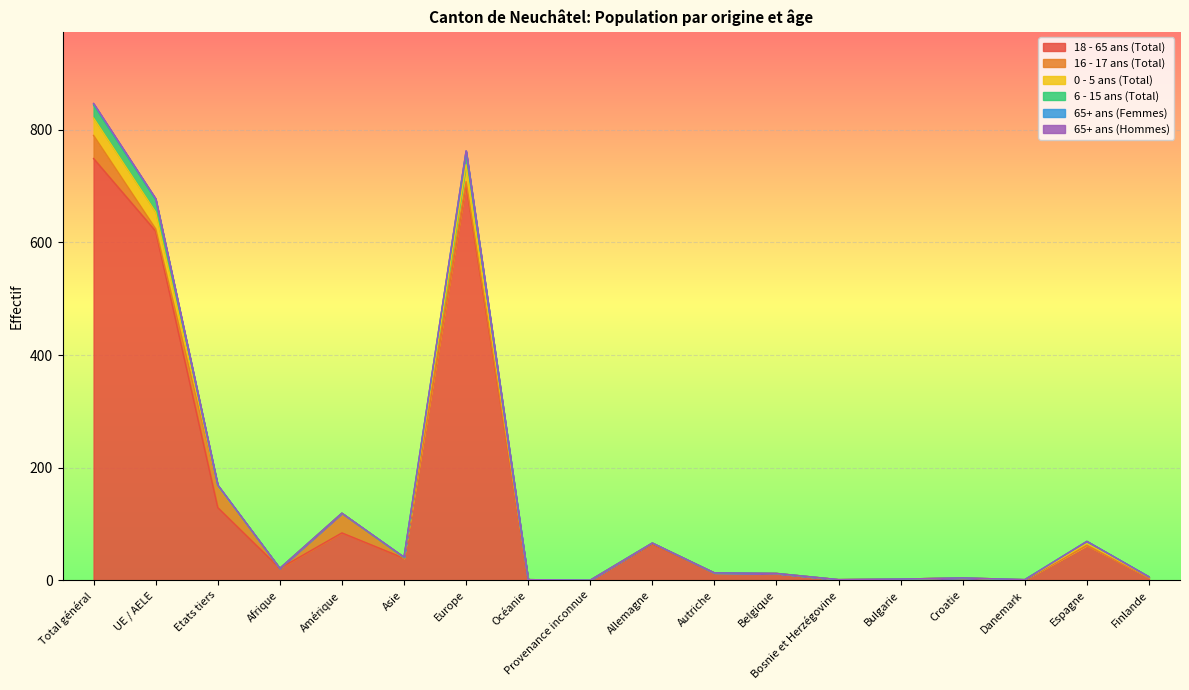

Does the chart display data point markers on the line(s)?

No